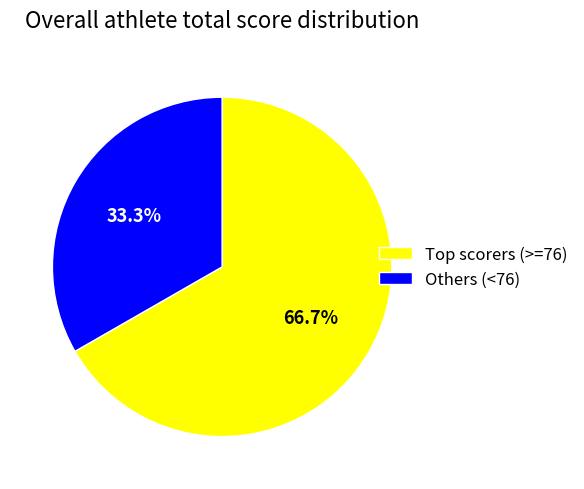

Rank the categories by value from highest to lowest.

Top scorers (>=76), Others (<76)